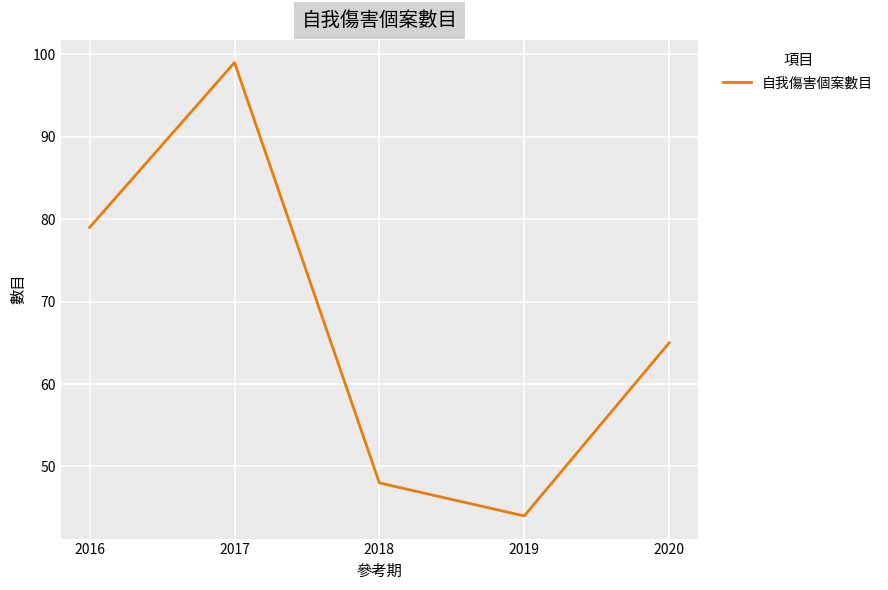

What is the greatest value displayed?

99